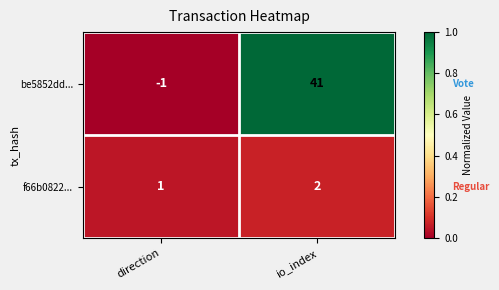

What is the sum of all f66b0822... values?

3